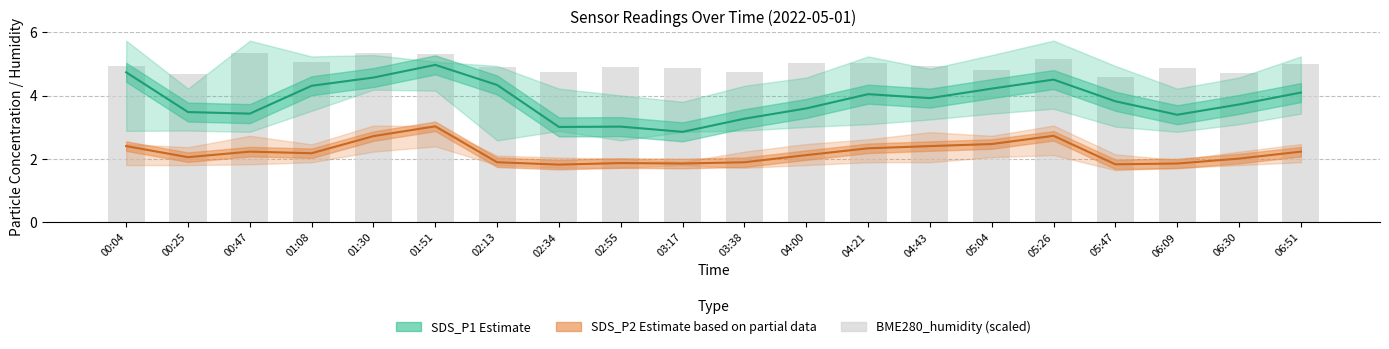

Does the chart contain any negative values?

No